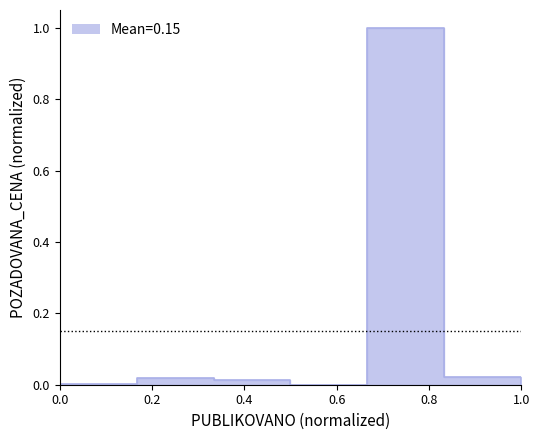

How many lines are shown in the chart?

1